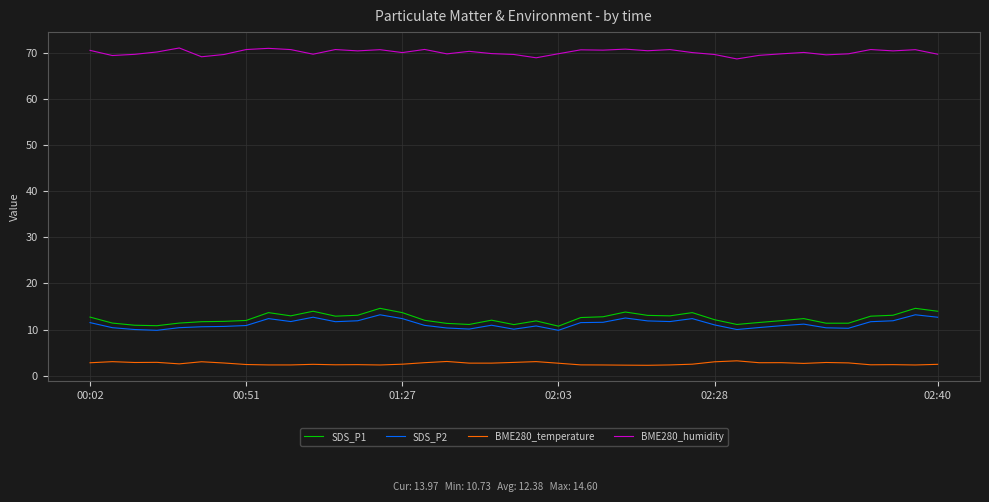

What is the difference between the maximum and minimum values in the BME280_humidity series?

2.4